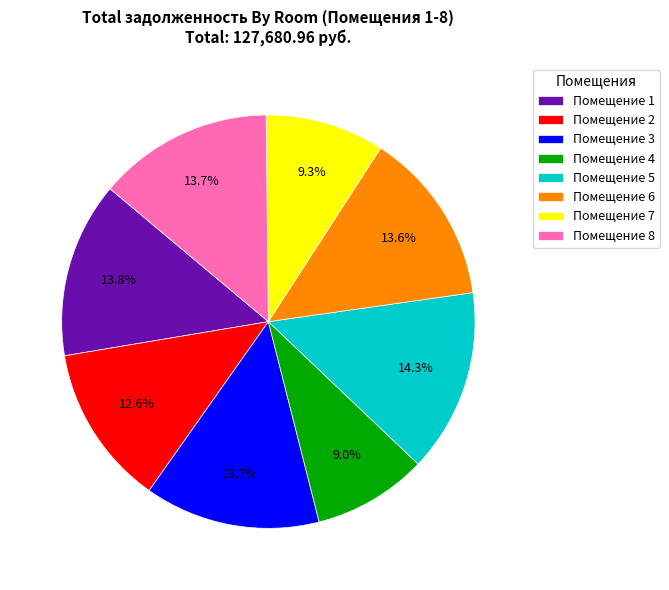

How much of the chart is everything except Помещение 1?

86.2%